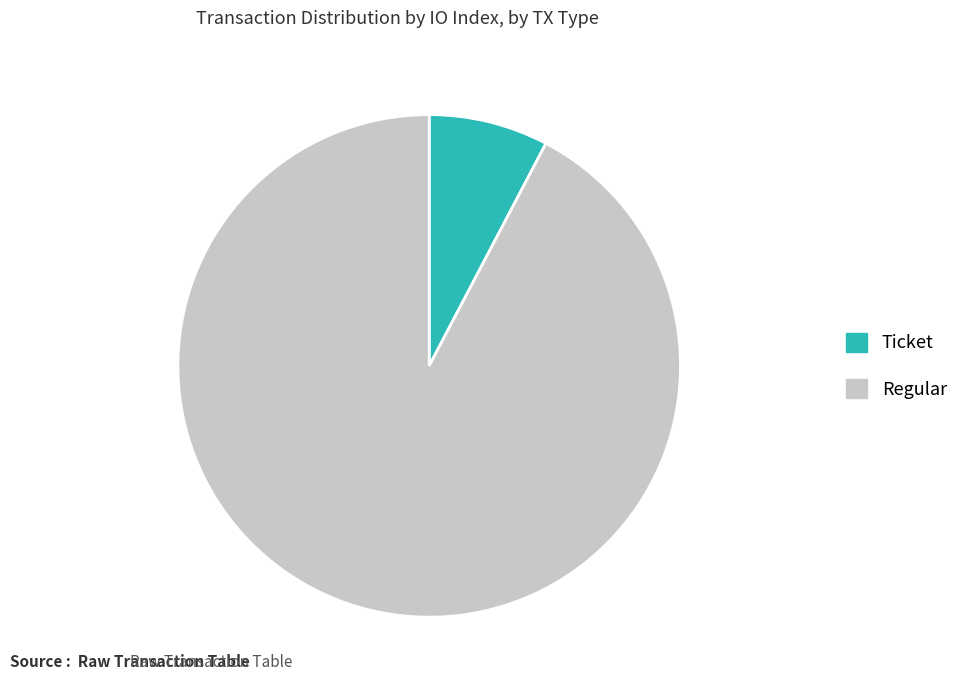

Does Ticket represent more than half of the total?

No